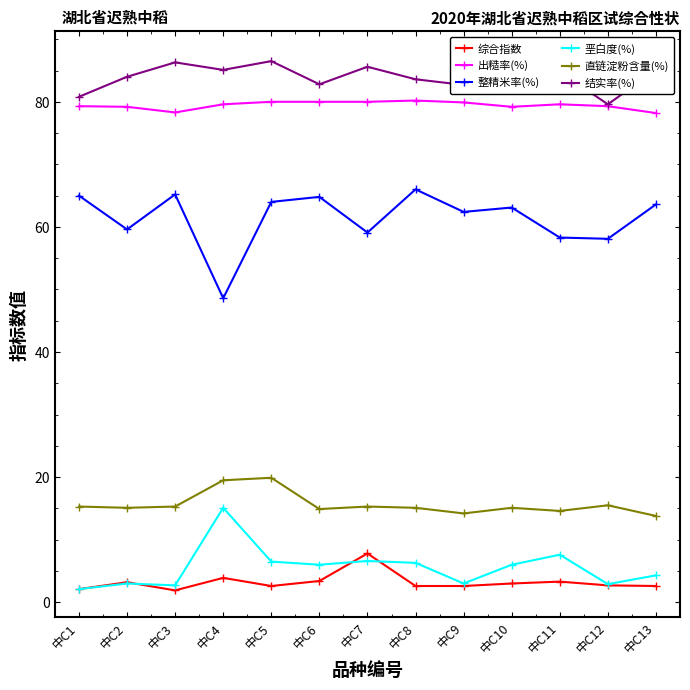

Count the number of data series in this chart.

6